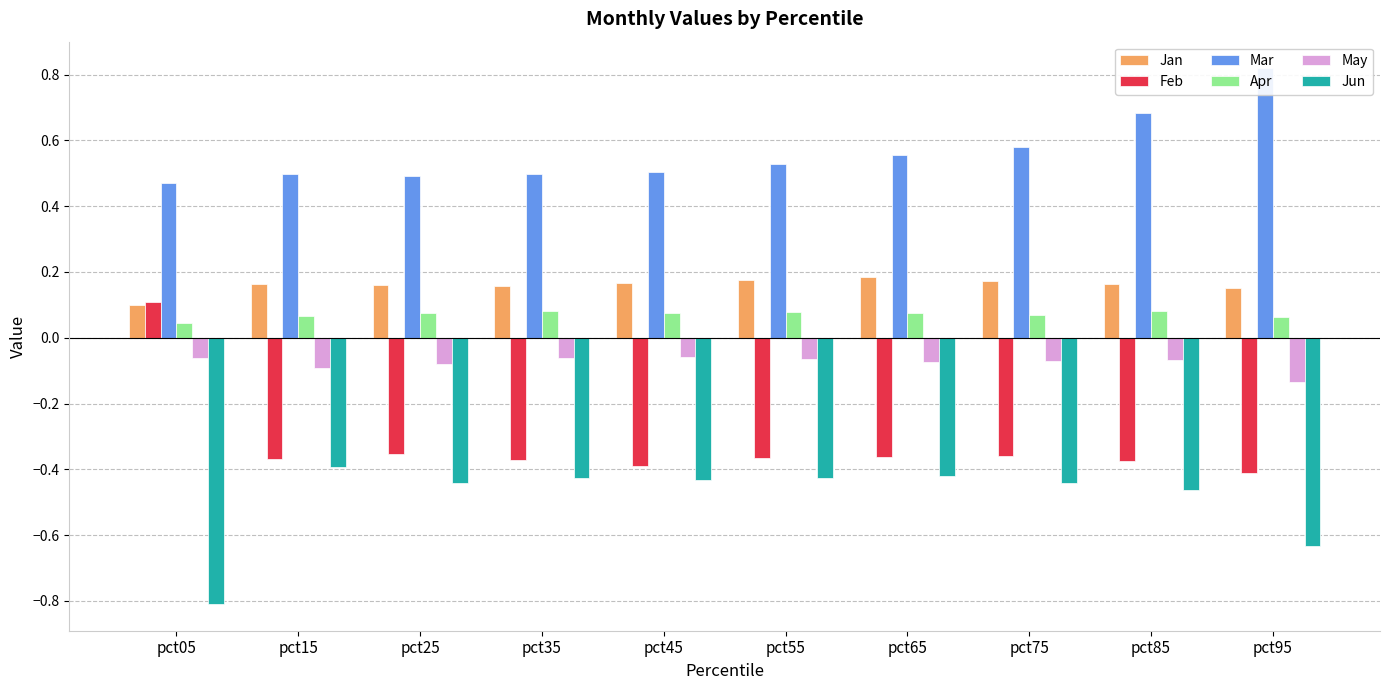

Which series has the widest spread of values?

Feb